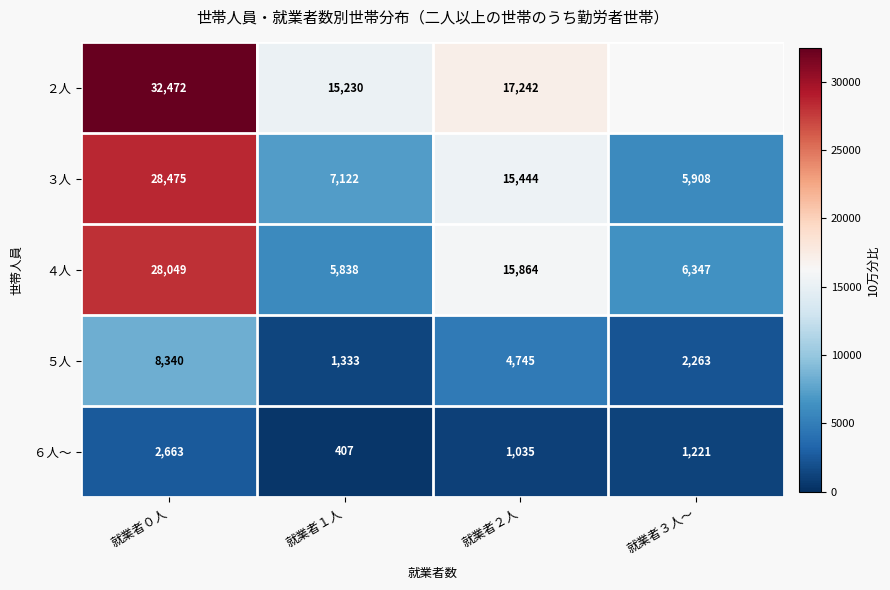

The ５人 series shows 4745 at 就業者２人. True or false?

True